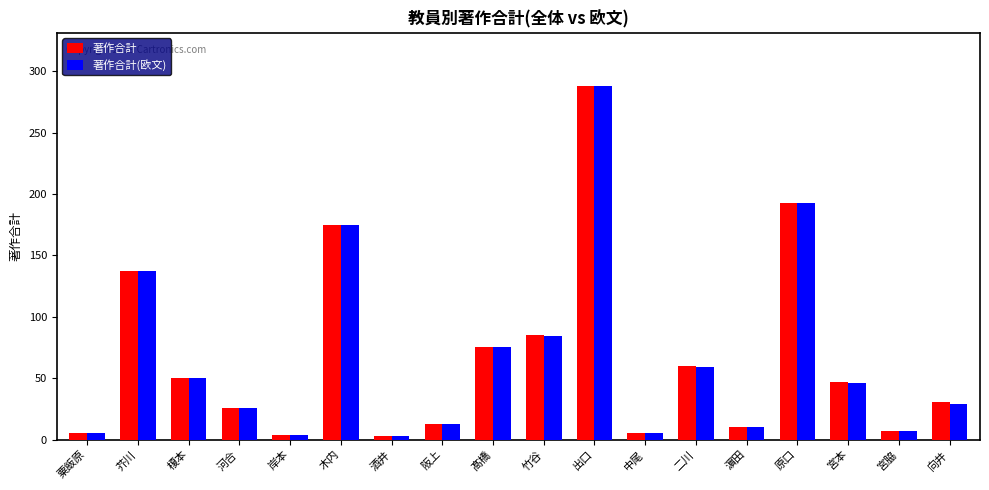

Is it true that 著作合計 equals 44 at 向井?

False